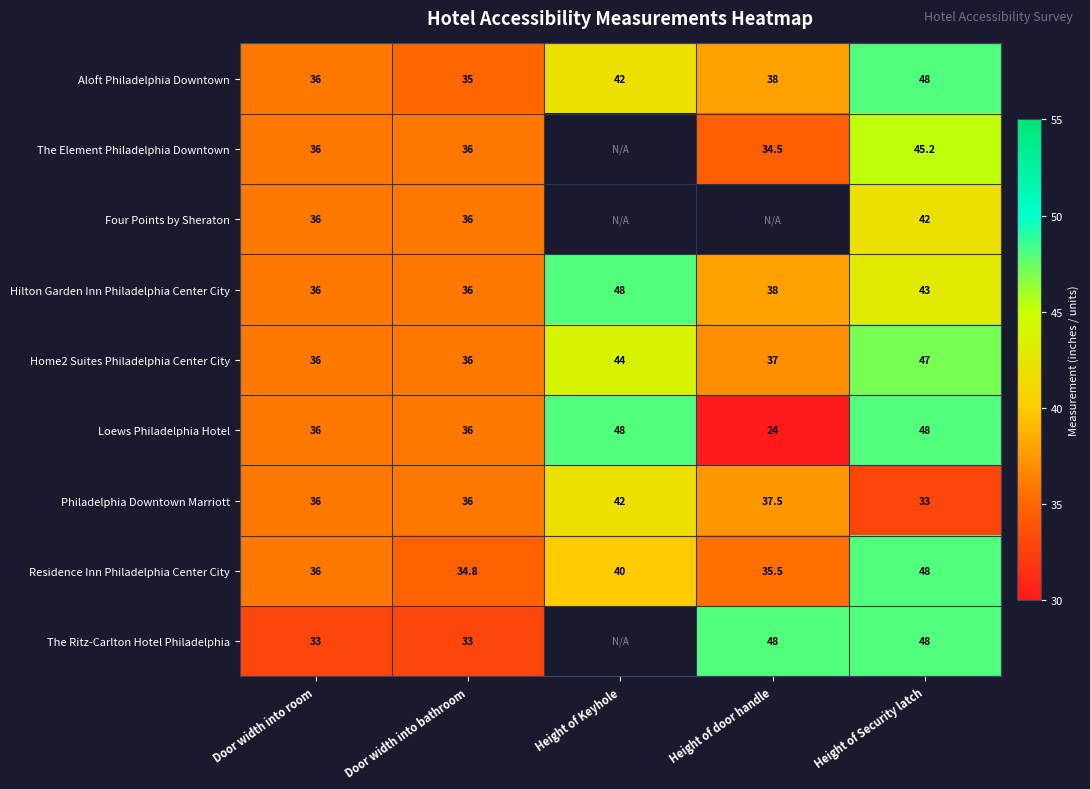

What is the total value across all series at Height of Security latch?

402.2